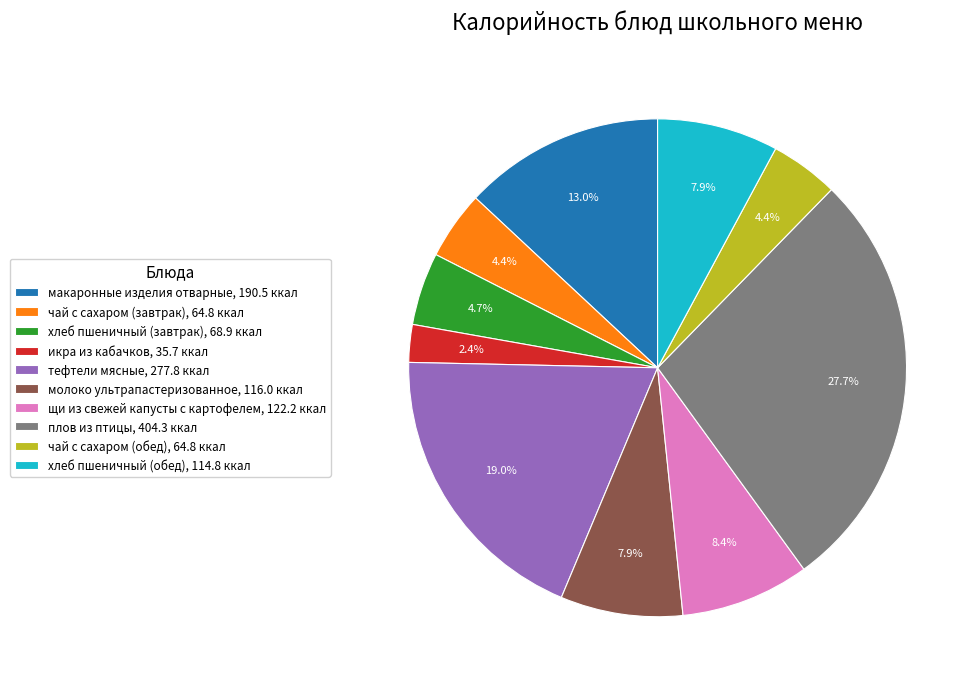

Which has a higher value, молоко ультрапастеризованное or чай с сахаром (завтрак)?

молоко ультрапастеризованное